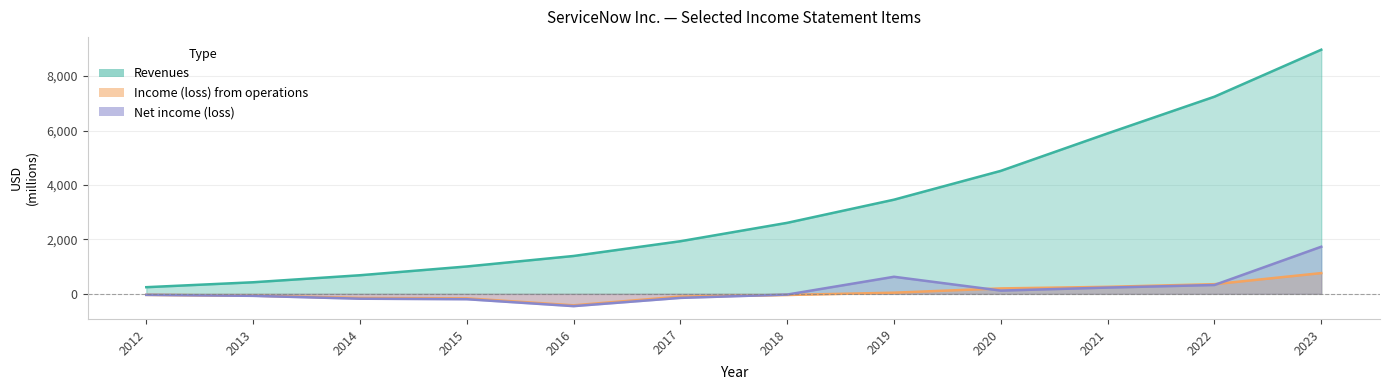

Reading left to right, what are all the values shown in this chart?

Revenues: 244	425	683	1005	1391	1933	2609	3460	4519	5896	7245	8971
Income (loss) from operations: -38	-66	-152	-166	-423	-101	-42	42	199	257	355	762
Net income (loss): -37	-74	-179	-198	-452	-149	-27	627	119	230	325	1731